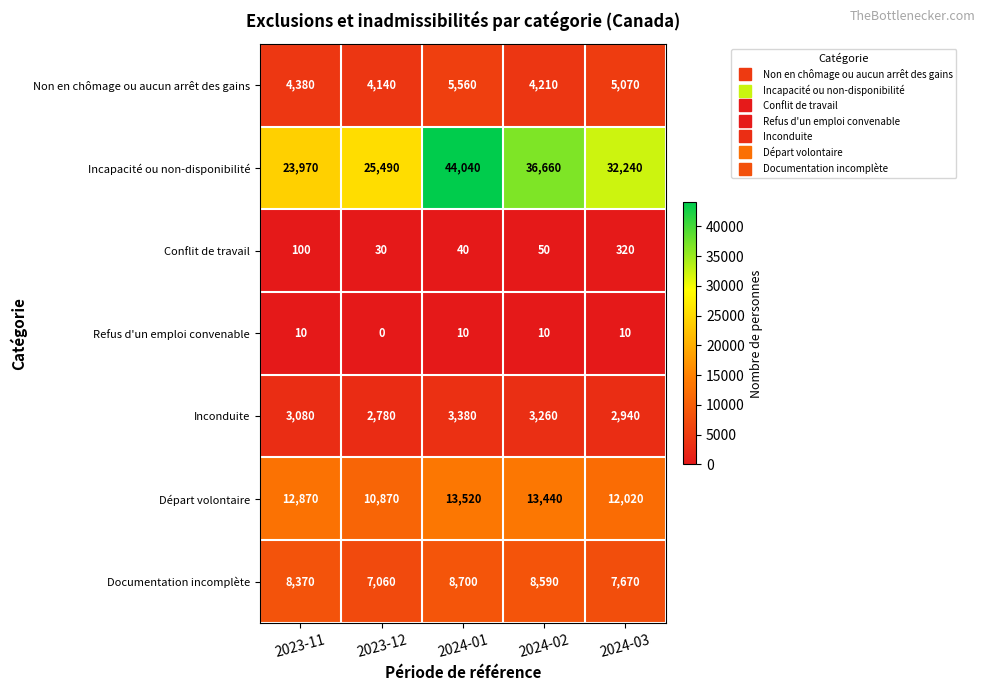

What is the maximum value for Non en chômage ou aucun arrêt des gains?

5560